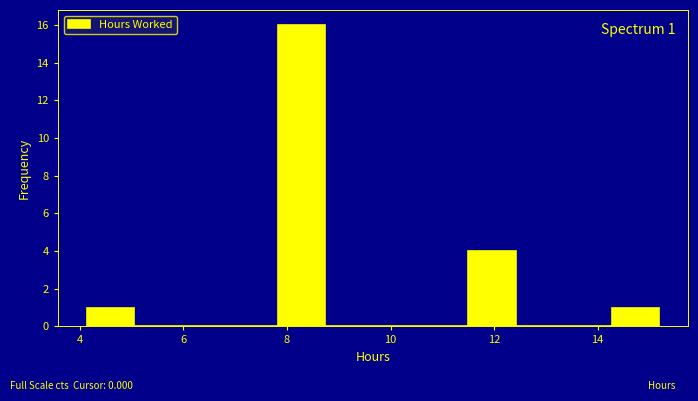

Over which range of the x-axis is the bar tallest?

7.8 to 8.8